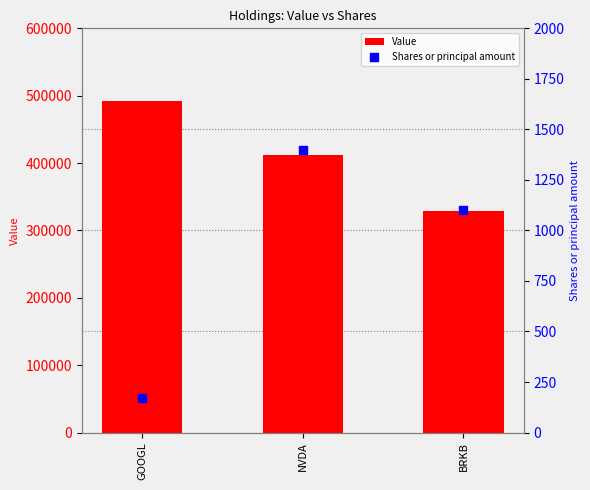

At which category is the sum across all series the highest?

GOOGL